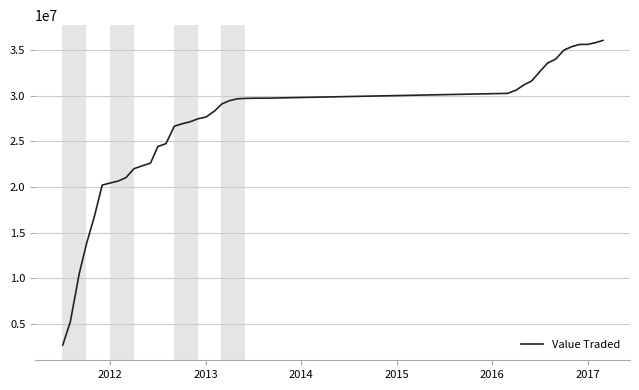

What is the greatest value displayed?

36037183